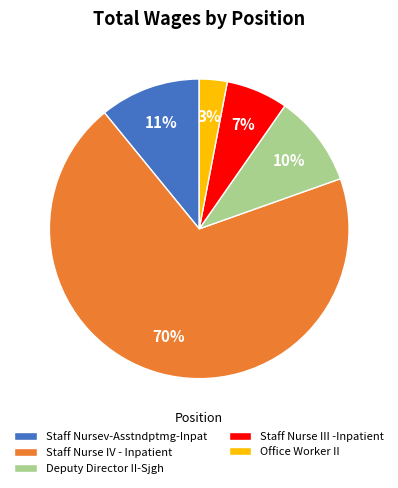

Which category accounts for the majority?

Staff Nurse IV - Inpatient